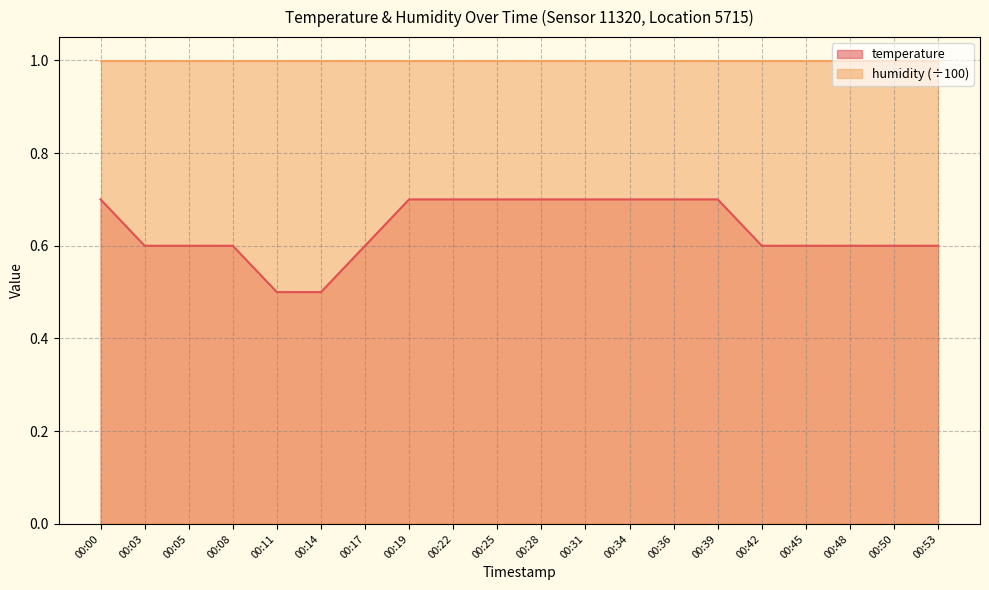

List the labels in order of value, largest first.

00:00, 00:19, 00:22, 00:25, 00:28, 00:31, 00:34, 00:36, 00:39, 00:03, 00:05, 00:08, 00:17, 00:42, 00:45, 00:48, 00:50, 00:53, 00:11, 00:14